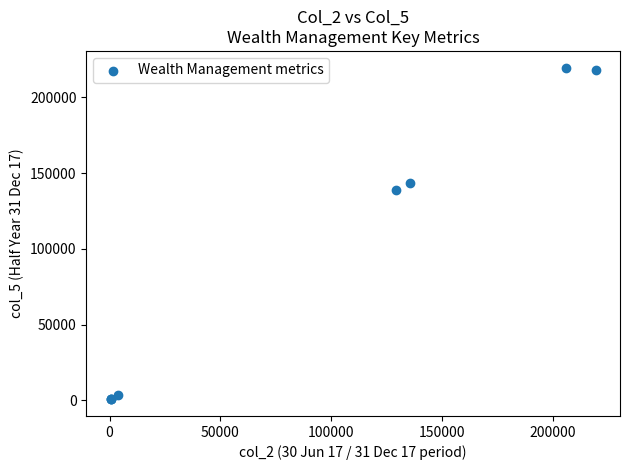

What Y value in the scatter plot is closest to 110146?

139104